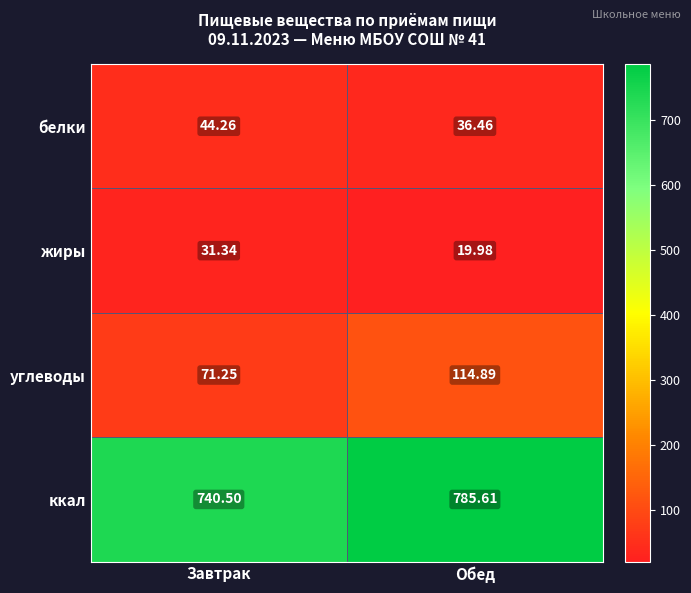

At which category does the chart reach its peak across all series?

Обед